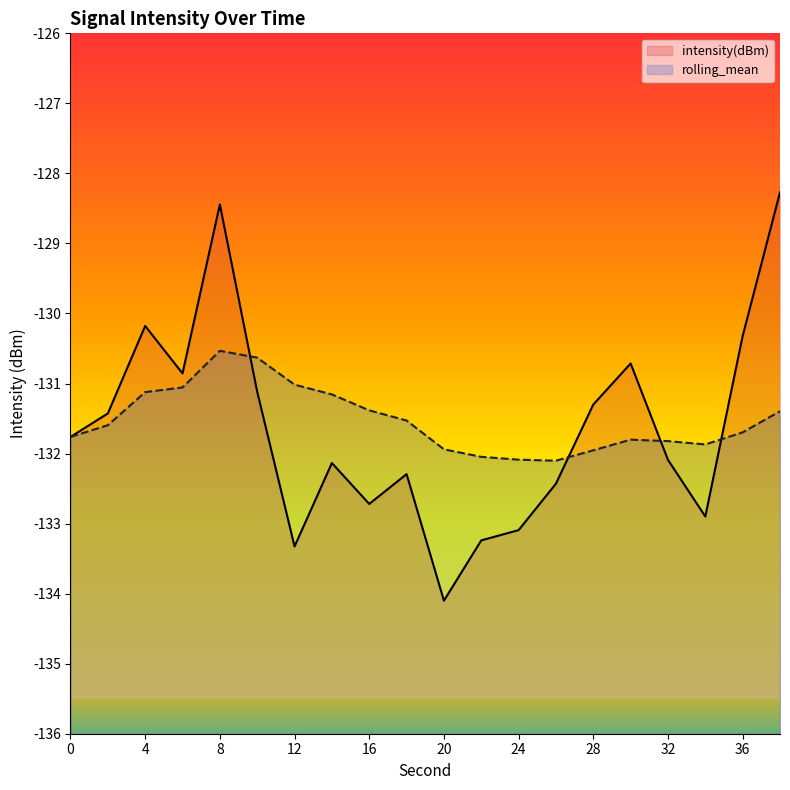

Rank the series by their average value, from lowest to highest.

intensity(dBm), rolling_mean